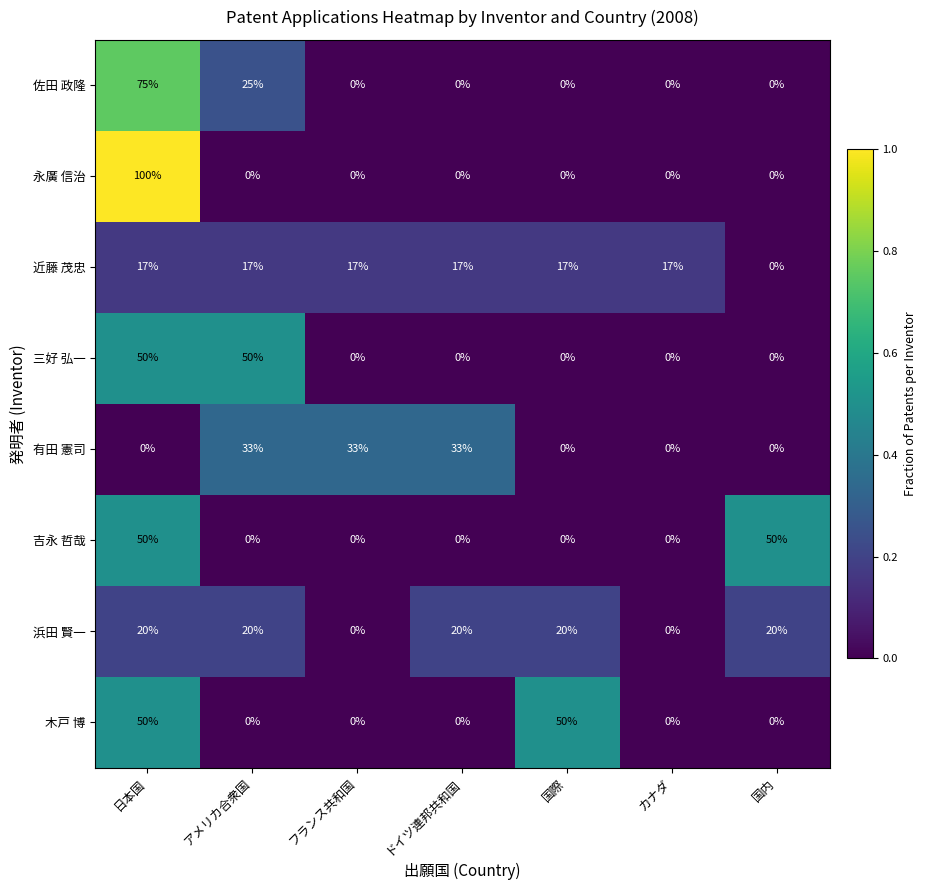

The 三好 弘一 series shows 25 at カナダ. True or false?

False